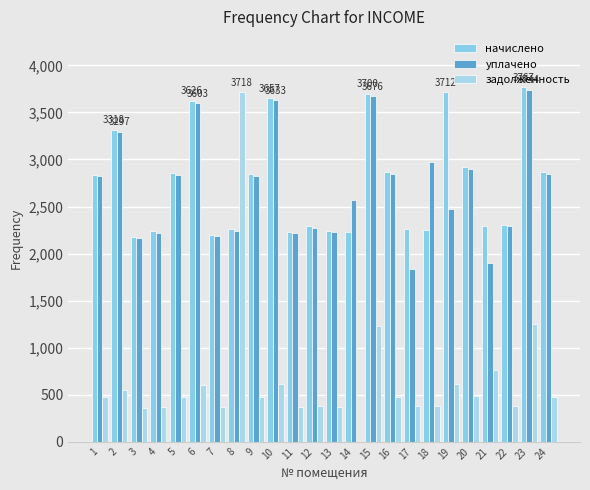

What is the value of the начислено bar at the 22nd from the left?

2302.3